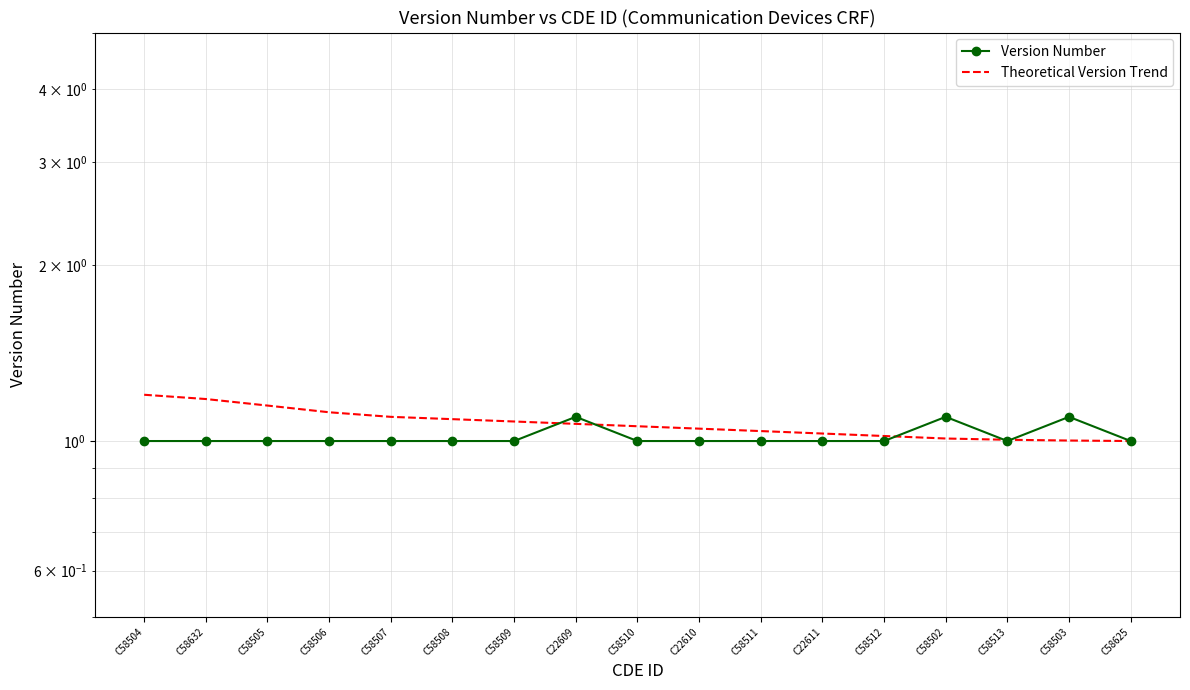

How many Version Number values are between 1 and 2?

17